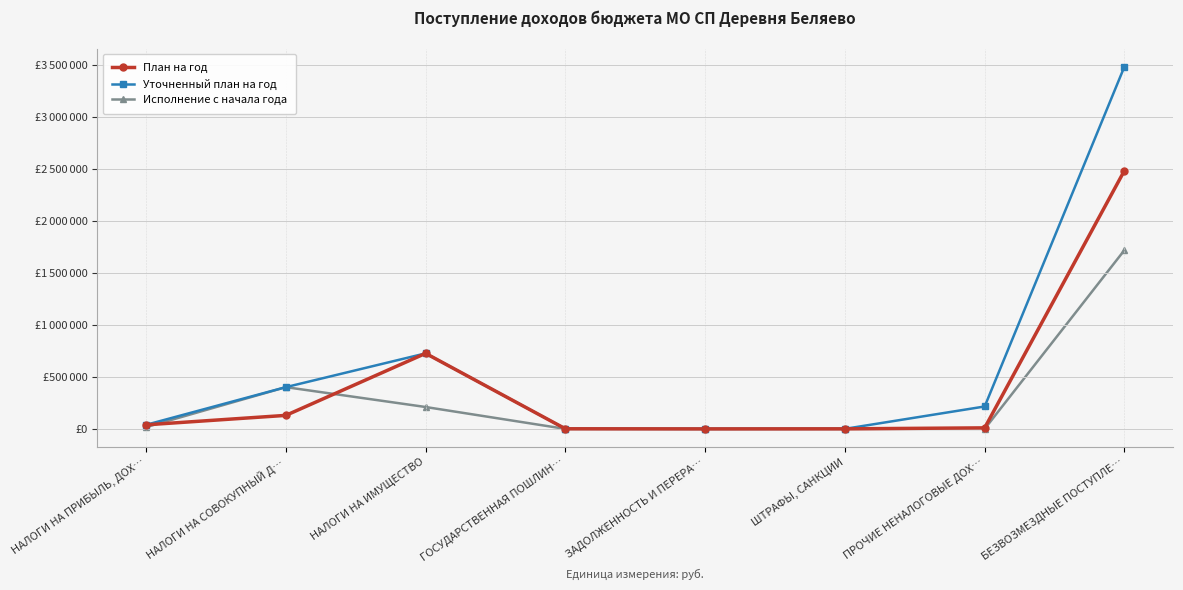

Is this an area chart (filled region under the line)?

No